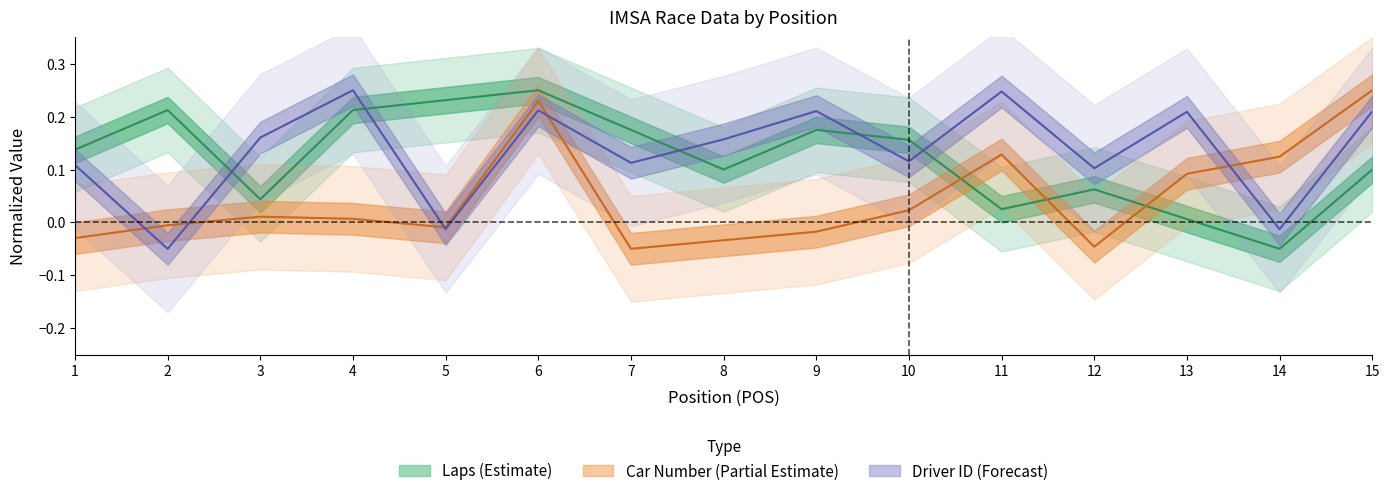

Reading left to right, extract all data points from this chart.

LAPS: 0.1	0.2	0.0	0.2	0.2	0.2	0.2	0.1	0.2	0.2	0.0	0.1	0.0	-0.1	0.1
NUMBER: -0.0	-0.0	0.0	0.0	-0.0	0.2	-0.1	-0.0	-0.0	0.0	0.1	-0.0	0.1	0.1	0.2
DRIVER_IMSA_DriverId: 0.1	-0.1	0.2	0.2	-0.0	0.2	0.1	0.2	0.2	0.1	0.2	0.1	0.2	-0.0	0.2